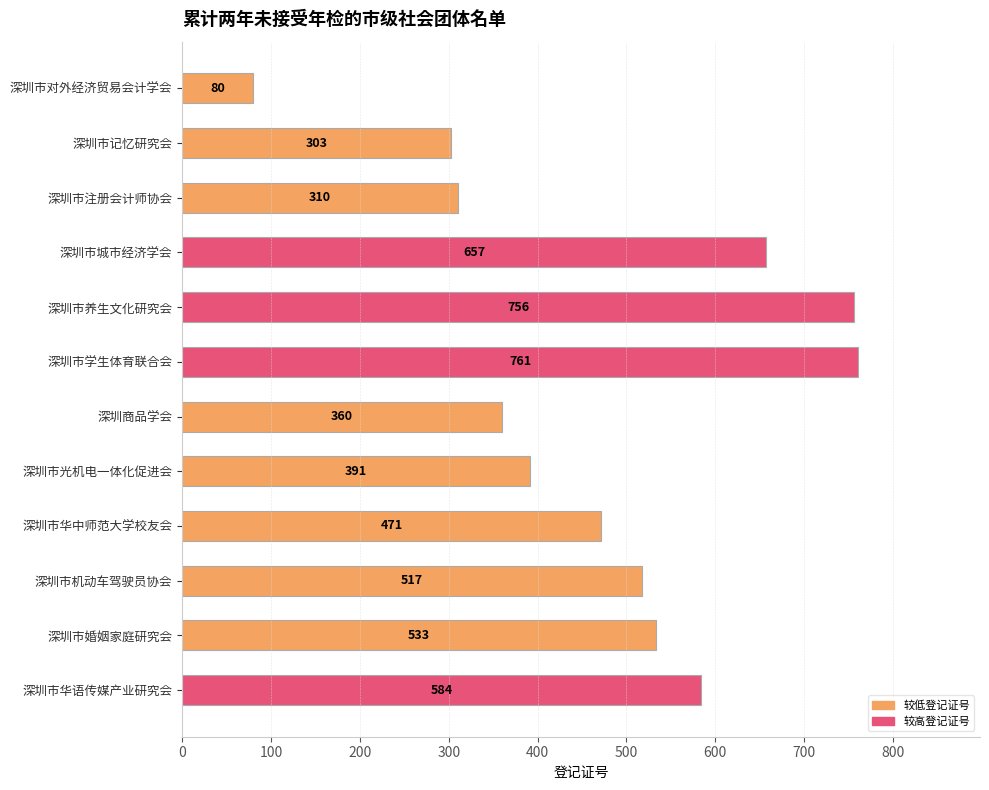

True or false: the data shows 517 at 深圳市机动车驾驶员协会.

True